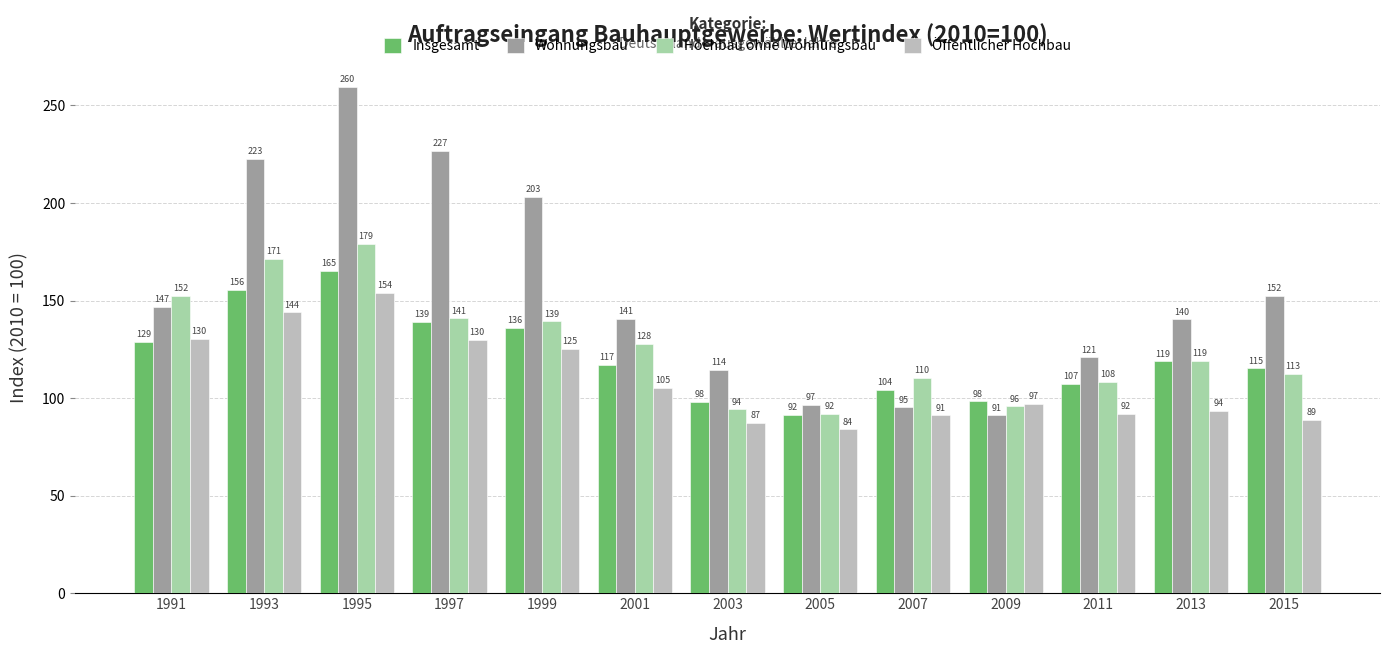

Which series has the largest total across all categories?

Wohnungsbau